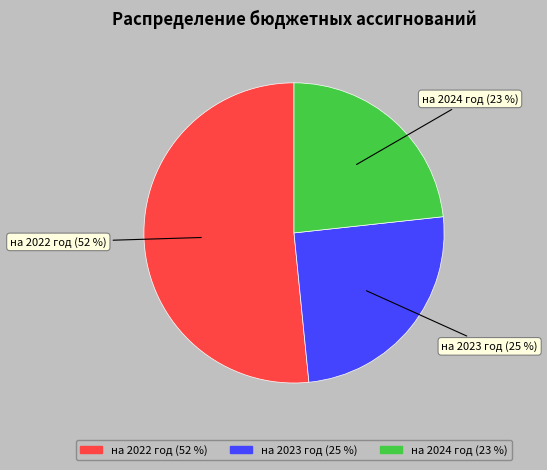

To the nearest percent, what is the difference between the на 2023 год and на 2024 год slice percentages?

2%